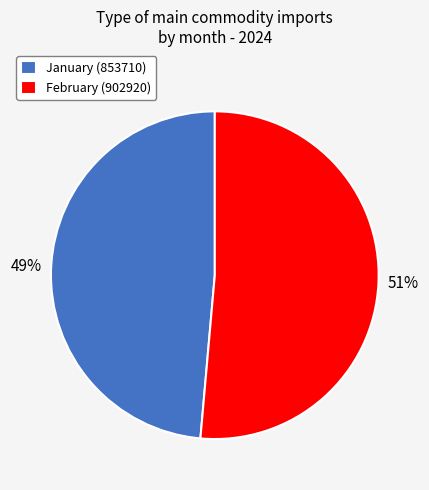

Between February (902920) and January (853710), which is larger?

February (902920)